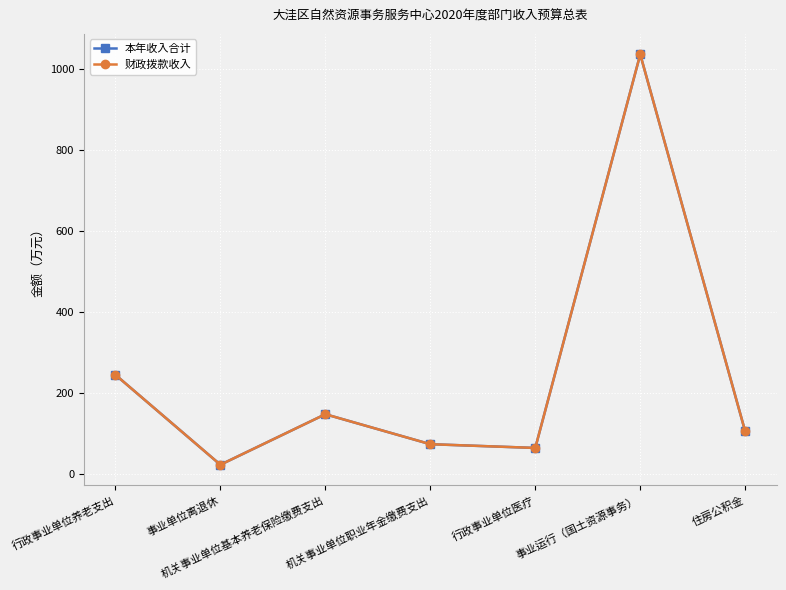

What is the maximum value for 财政拨款收入?

1034.9